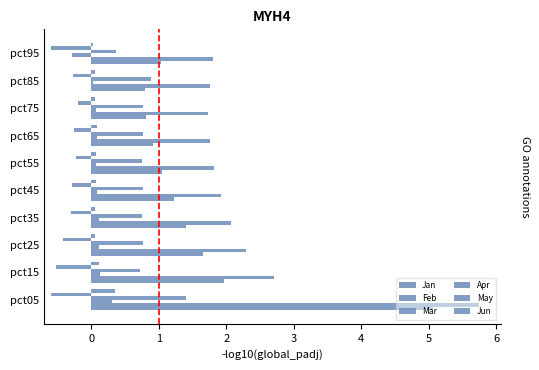

Count the number of categories in the chart.

10